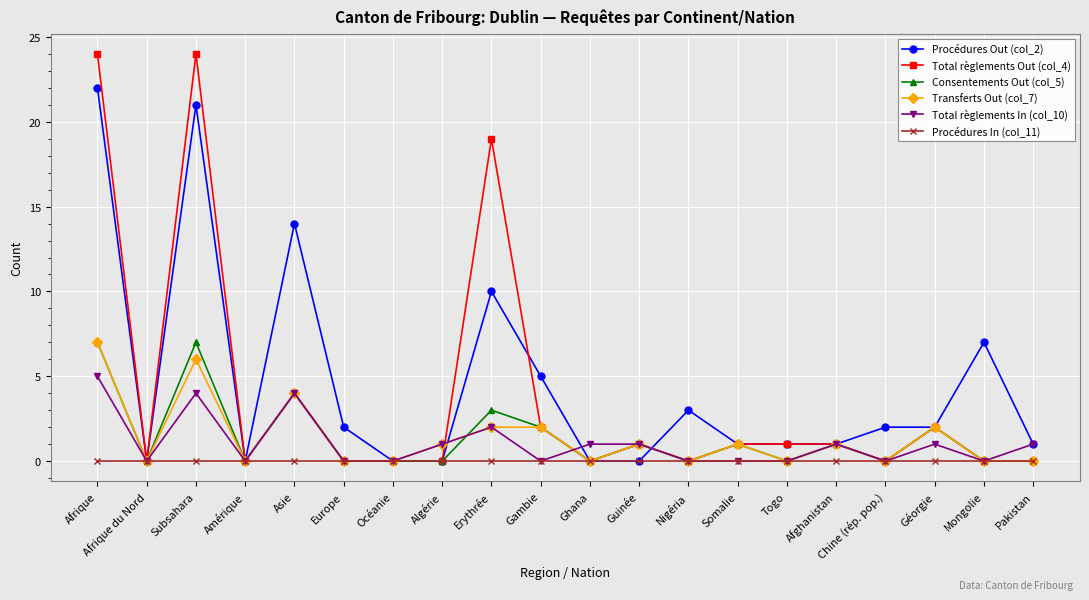

What is the difference between the second highest and second lowest values in the Total règlements Out (col_4) series?

24